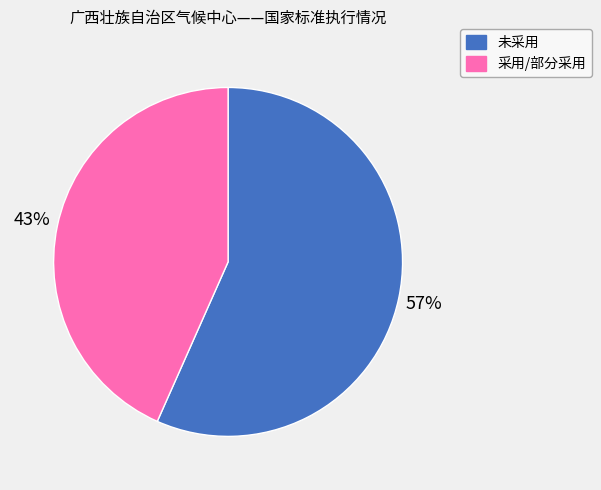

Approximately how many times larger is the value at 采用/部分采用 compared to 未采用?

0.8